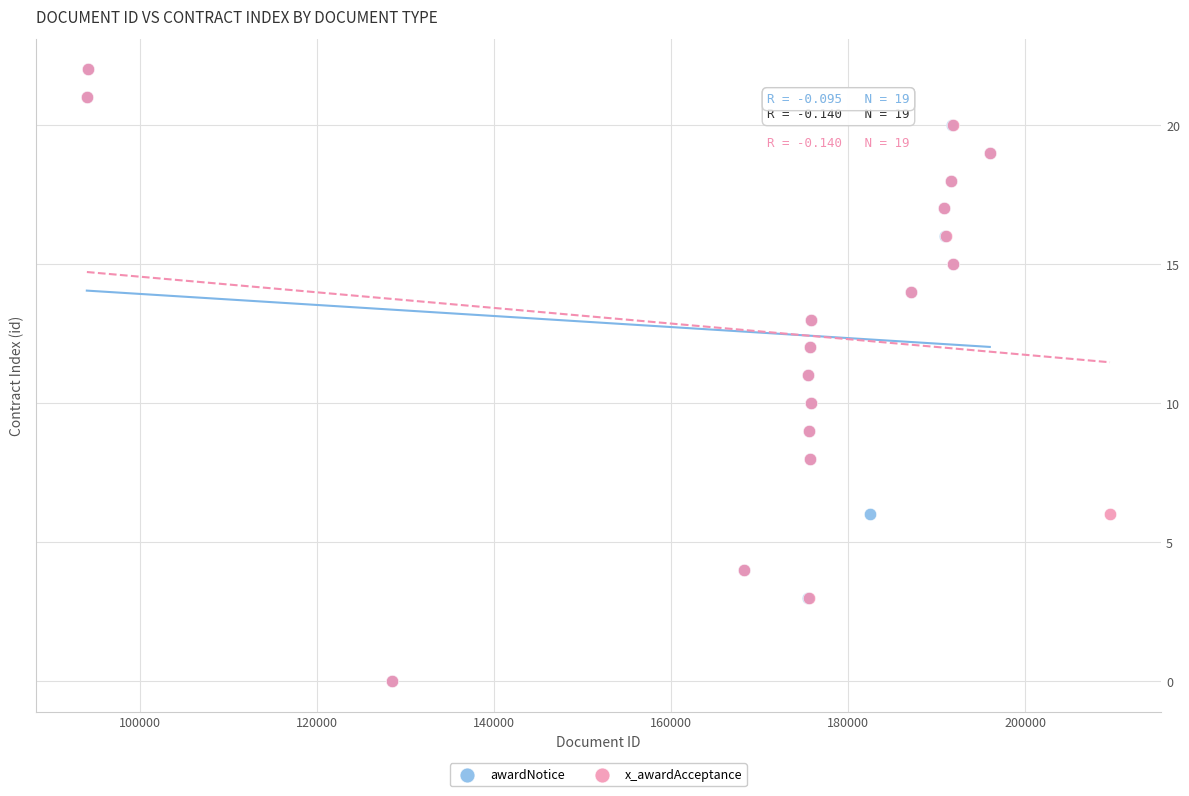

What are all the series names shown in the legend?

awardNotice, x_awardAcceptance